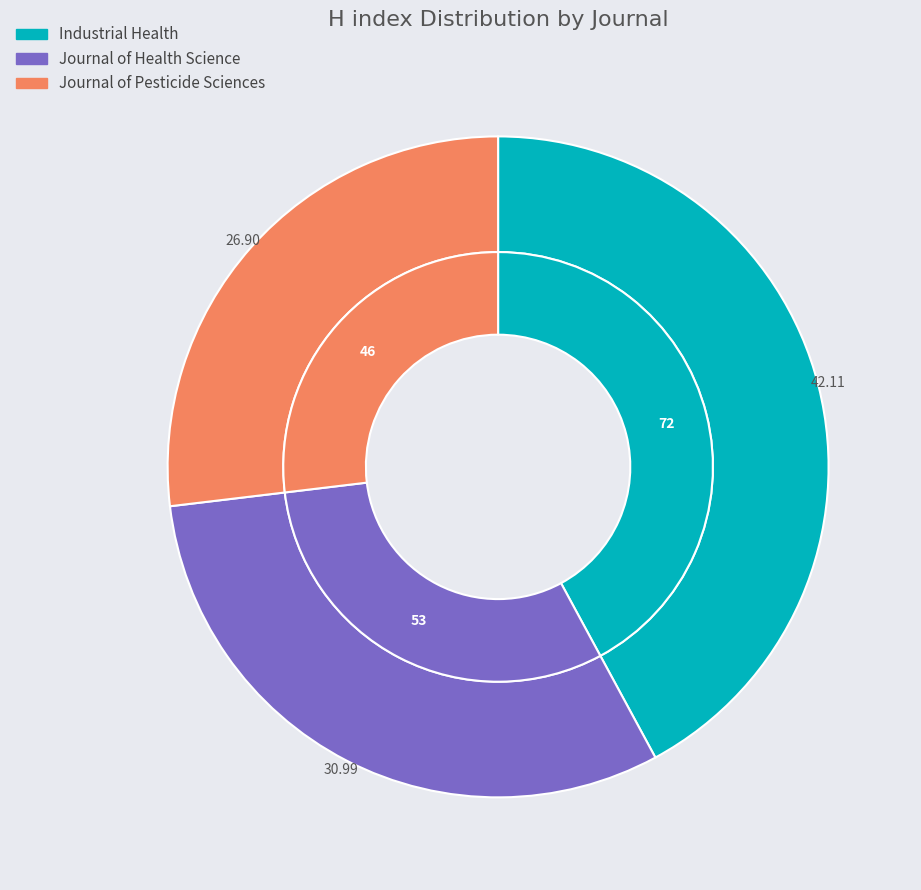

To the nearest percent, what percentage of the pie is Industrial Health?

42%